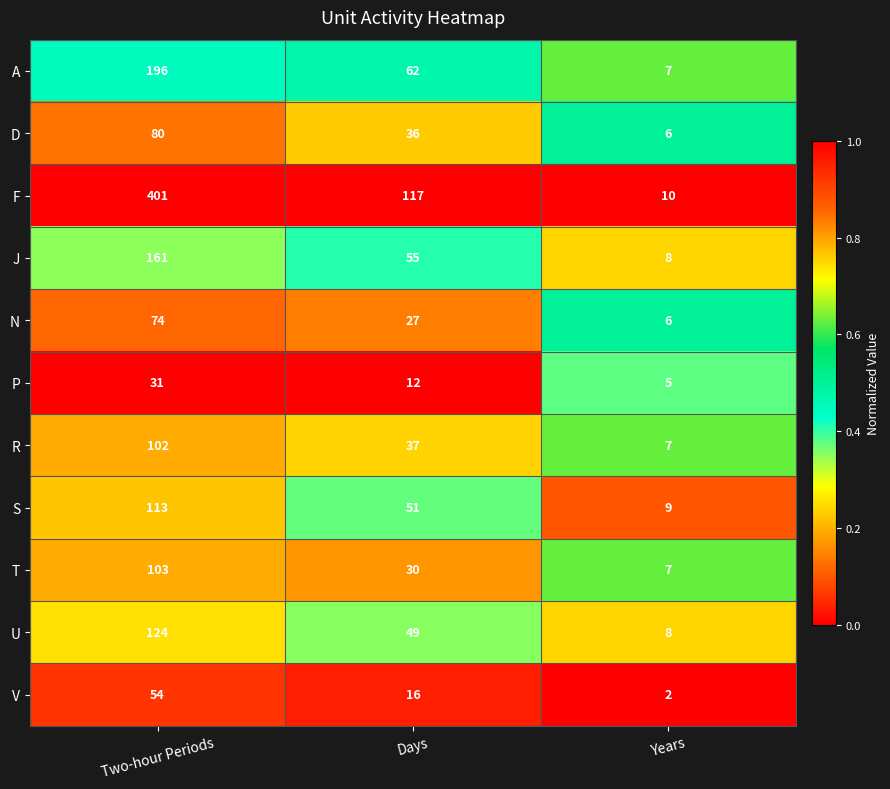

What is the sum of the U values at Days and Two-hour Periods?

173